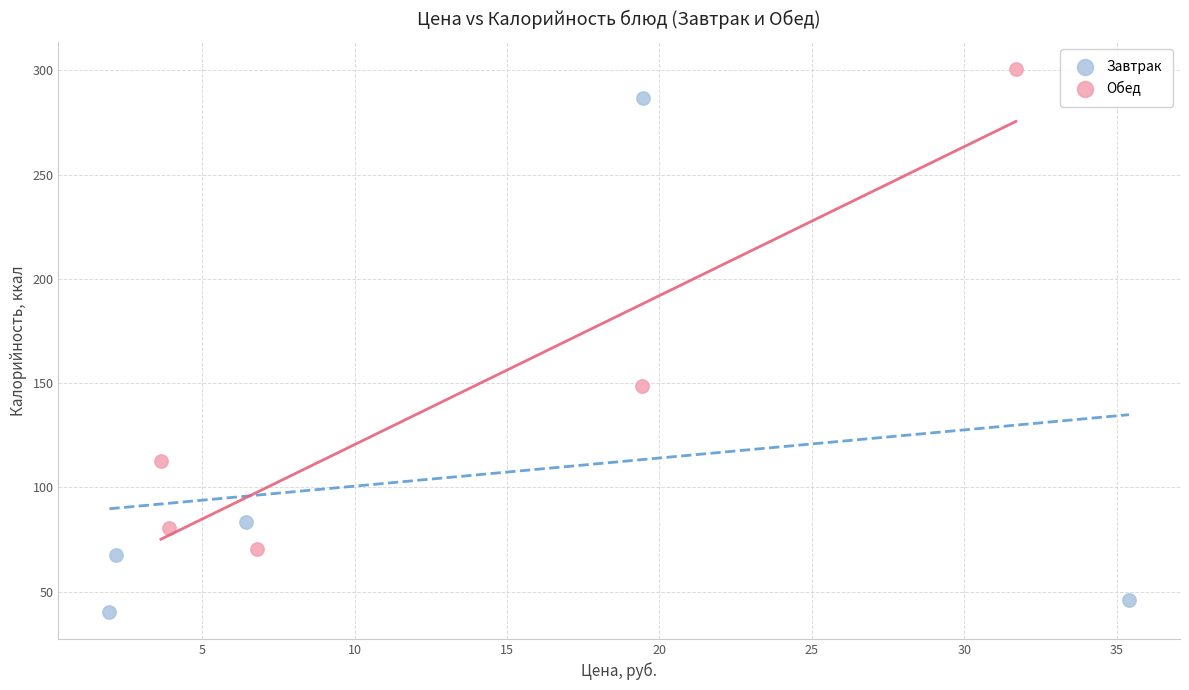

What are all the series names shown in the legend?

Завтрак, Обед